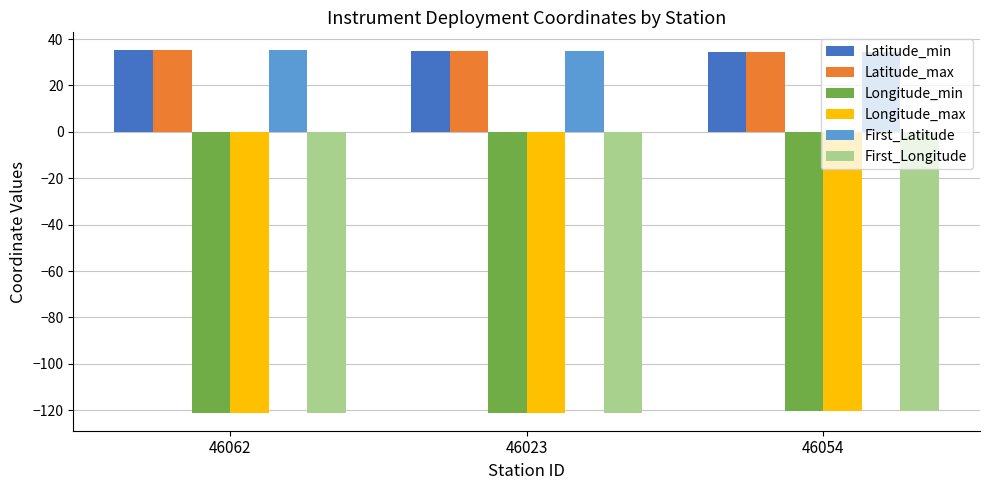

What is the total value across all series at 46062?

-257.7